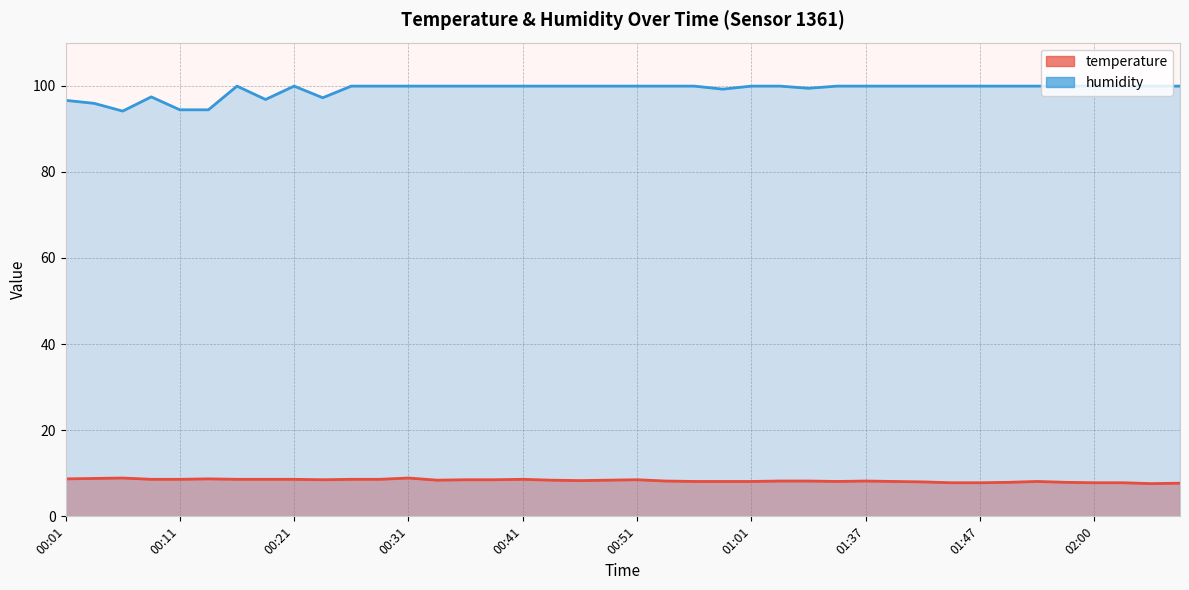

At 00:51, list the series in order from largest to smallest.

humidity, temperature